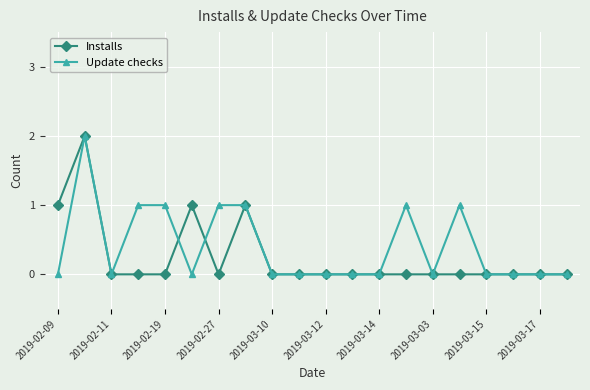

True or false: Installs has more than 0 interior local peaks.

True